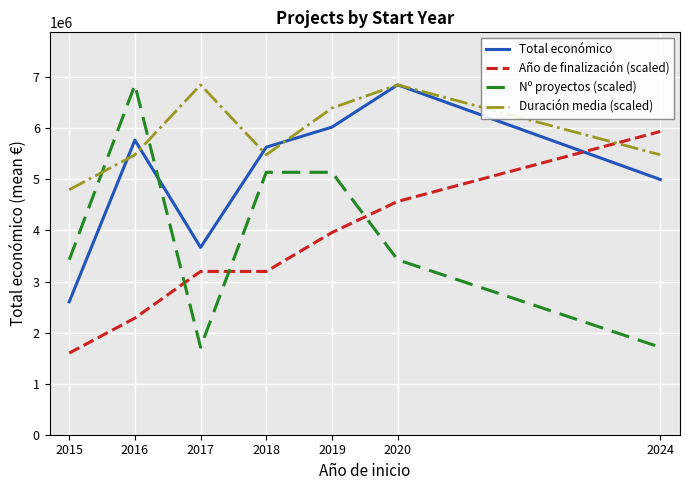

Between 2016 and 2018, which series saw the biggest shift?

Nº proyectos (scaled)